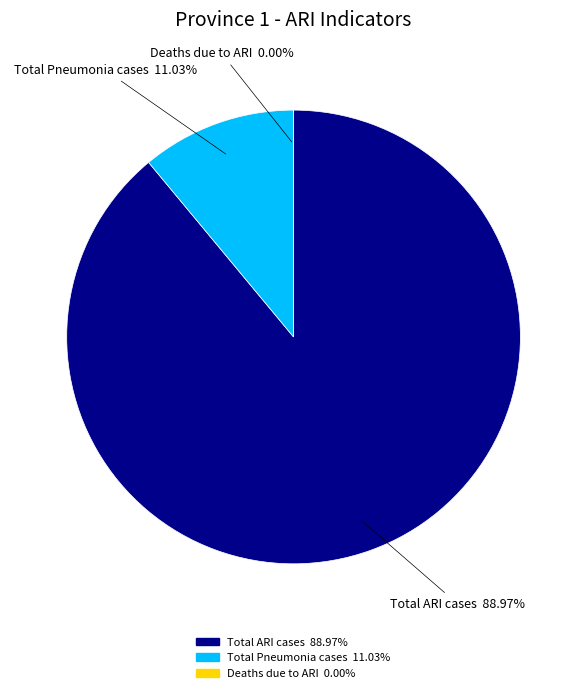

Is Total ARI cases the majority of the pie?

Yes